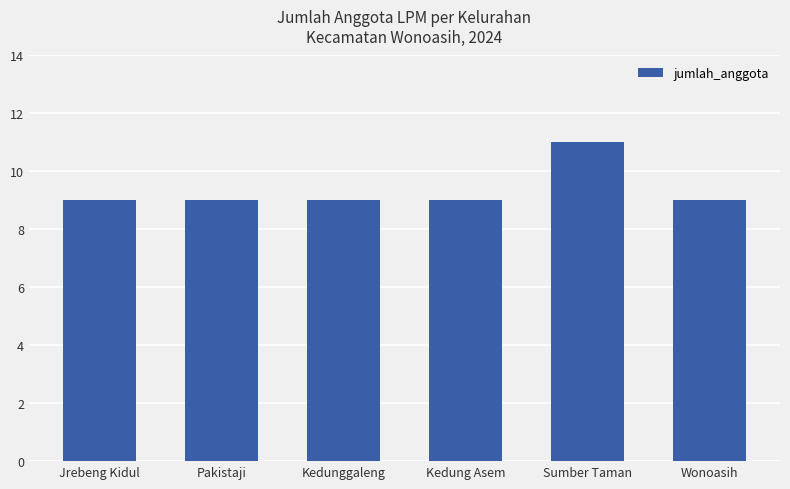

What is the sum of all values?

56